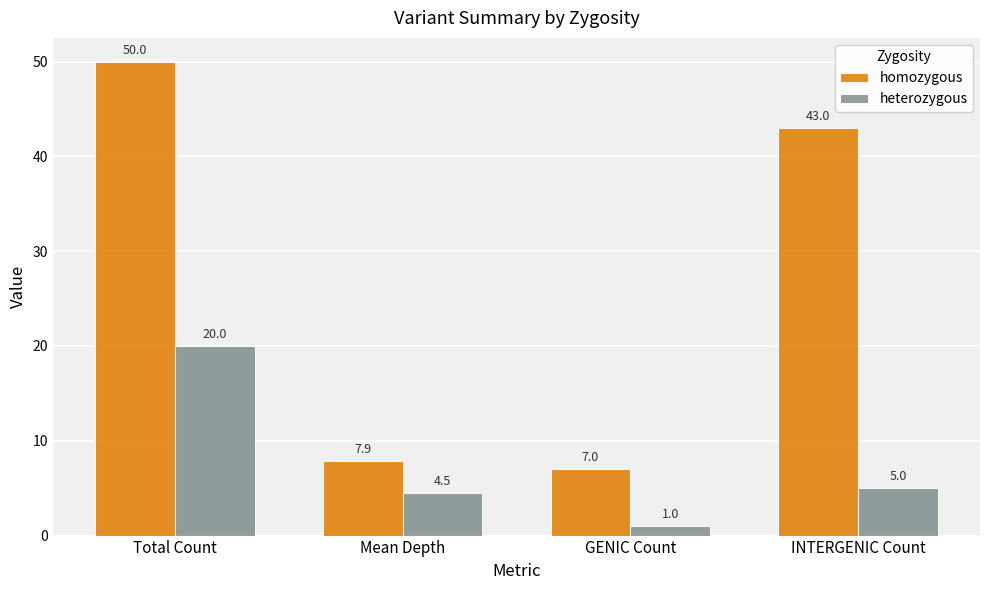

At how many categories does at least one series exceed 16?

2